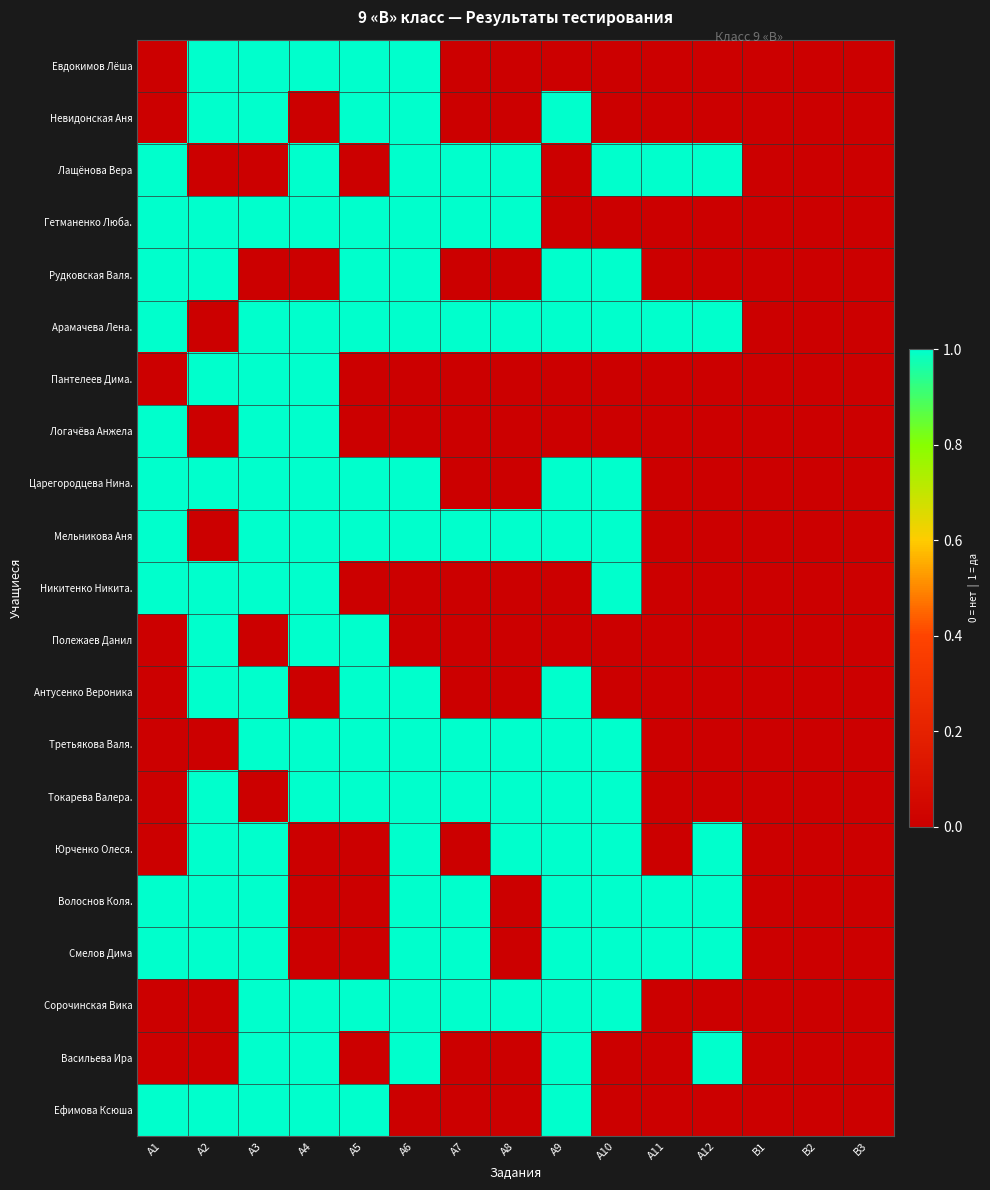

Reading left to right, list all the values displayed in this chart.

Евдокимов Лёша: А1=0	А2=1	А3=1	А4=1	А5=1	А6=1	А7=0	А8=0	А9=0	А10=0	А11=0	А12=0	В1=0	В2=0	В3=0
Невидонская Аня: А1=0	А2=1	А3=1	А4=0	А5=1	А6=1	А7=0	А8=0	А9=1	А10=0	А11=0	А12=0	В1=0	В2=0	В3=0
Лащёнова Вера: А1=1	А2=0	А3=0	А4=1	А5=0	А6=1	А7=1	А8=1	А9=0	А10=1	А11=1	А12=1	В1=0	В2=0	В3=0
Гетманенко Люба.: А1=1	А2=1	А3=1	А4=1	А5=1	А6=1	А7=1	А8=1	А9=0	А10=0	А11=0	А12=0	В1=0	В2=0	В3=0
Рудковская Валя.: А1=1	А2=1	А3=0	А4=0	А5=1	А6=1	А7=0	А8=0	А9=1	А10=1	А11=0	А12=0	В1=0	В2=0	В3=0
Арамачева Лена.: А1=1	А2=0	А3=1	А4=1	А5=1	А6=1	А7=1	А8=1	А9=1	А10=1	А11=1	А12=1	В1=0	В2=0	В3=0
Пантелеев Дима.: А1=0	А2=1	А3=1	А4=1	А5=0	А6=0	А7=0	А8=0	А9=0	А10=0	А11=0	А12=0	В1=0	В2=0	В3=0
Логачёва Анжела: А1=1	А2=0	А3=1	А4=1	А5=0	А6=0	А7=0	А8=0	А9=0	А10=0	А11=0	А12=0	В1=0	В2=0	В3=0
Царегородцева Нина.: А1=1	А2=1	А3=1	А4=1	А5=1	А6=1	А7=0	А8=0	А9=1	А10=1	А11=0	А12=0	В1=0	В2=0	В3=0
Мельникова Аня: А1=1	А2=0	А3=1	А4=1	А5=1	А6=1	А7=1	А8=1	А9=1	А10=1	А11=0	А12=0	В1=0	В2=0	В3=0
Никитенко Никита.: А1=1	А2=1	А3=1	А4=1	А5=0	А6=0	А7=0	А8=0	А9=0	А10=1	А11=0	А12=0	В1=0	В2=0	В3=0
Полежаев Данил: А1=0	А2=1	А3=0	А4=1	А5=1	А6=0	А7=0	А8=0	А9=0	А10=0	А11=0	А12=0	В1=0	В2=0	В3=0
Антусенко Вероника: А1=0	А2=1	А3=1	А4=0	А5=1	А6=1	А7=0	А8=0	А9=1	А10=0	А11=0	А12=0	В1=0	В2=0	В3=0
Третьякова Валя.: А1=0	А2=0	А3=1	А4=1	А5=1	А6=1	А7=1	А8=1	А9=1	А10=1	А11=0	А12=0	В1=0	В2=0	В3=0
Токарева Валера.: А1=0	А2=1	А3=0	А4=1	А5=1	А6=1	А7=1	А8=1	А9=1	А10=1	А11=0	А12=0	В1=0	В2=0	В3=0
Юрченко Олеся.: А1=0	А2=1	А3=1	А4=0	А5=0	А6=1	А7=0	А8=1	А9=1	А10=1	А11=0	А12=1	В1=0	В2=0	В3=0
Волоснов Коля.: А1=1	А2=1	А3=1	А4=0	А5=0	А6=1	А7=1	А8=0	А9=1	А10=1	А11=1	А12=1	В1=0	В2=0	В3=0
Смелов Дима: А1=1	А2=1	А3=1	А4=0	А5=0	А6=1	А7=1	А8=0	А9=1	А10=1	А11=1	А12=1	В1=0	В2=0	В3=0
Сорочинская Вика: А1=0	А2=0	А3=1	А4=1	А5=1	А6=1	А7=1	А8=1	А9=1	А10=1	А11=0	А12=0	В1=0	В2=0	В3=0
Васильева Ира: А1=0	А2=0	А3=1	А4=1	А5=0	А6=1	А7=0	А8=0	А9=1	А10=0	А11=0	А12=1	В1=0	В2=0	В3=0
Ефимова Ксюша: А1=1	А2=1	А3=1	А4=1	А5=1	А6=0	А7=0	А8=0	А9=1	А10=0	А11=0	А12=0	В1=0	В2=0	В3=0